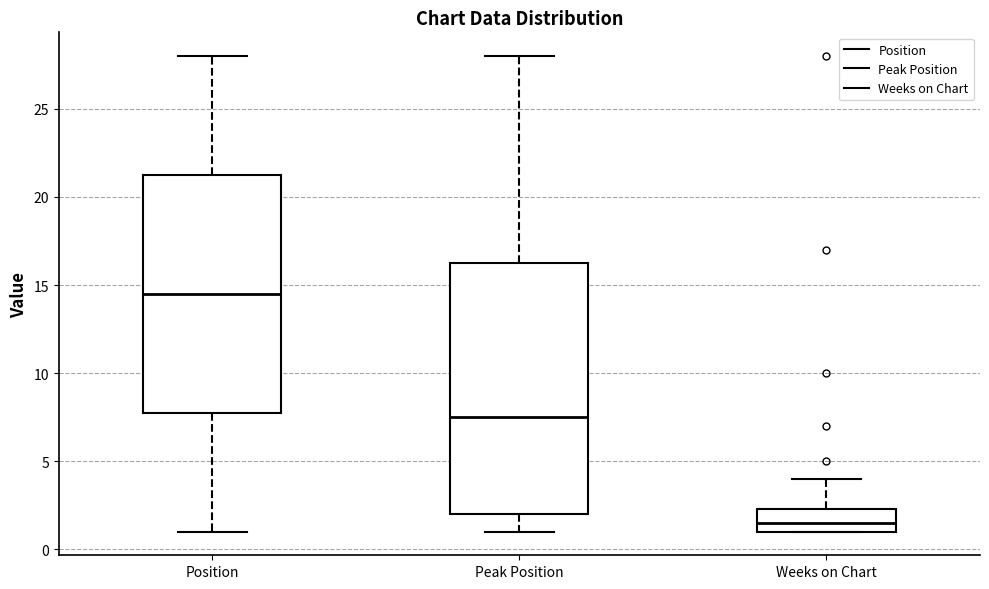

Which box is the tallest, from its lower edge to its upper edge?

Peak Position